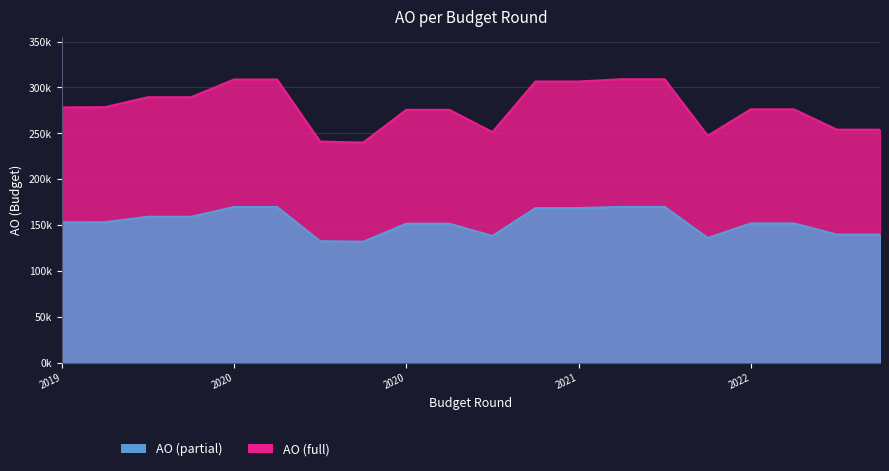

The value at 2020 is 276043.3. True or false?

False